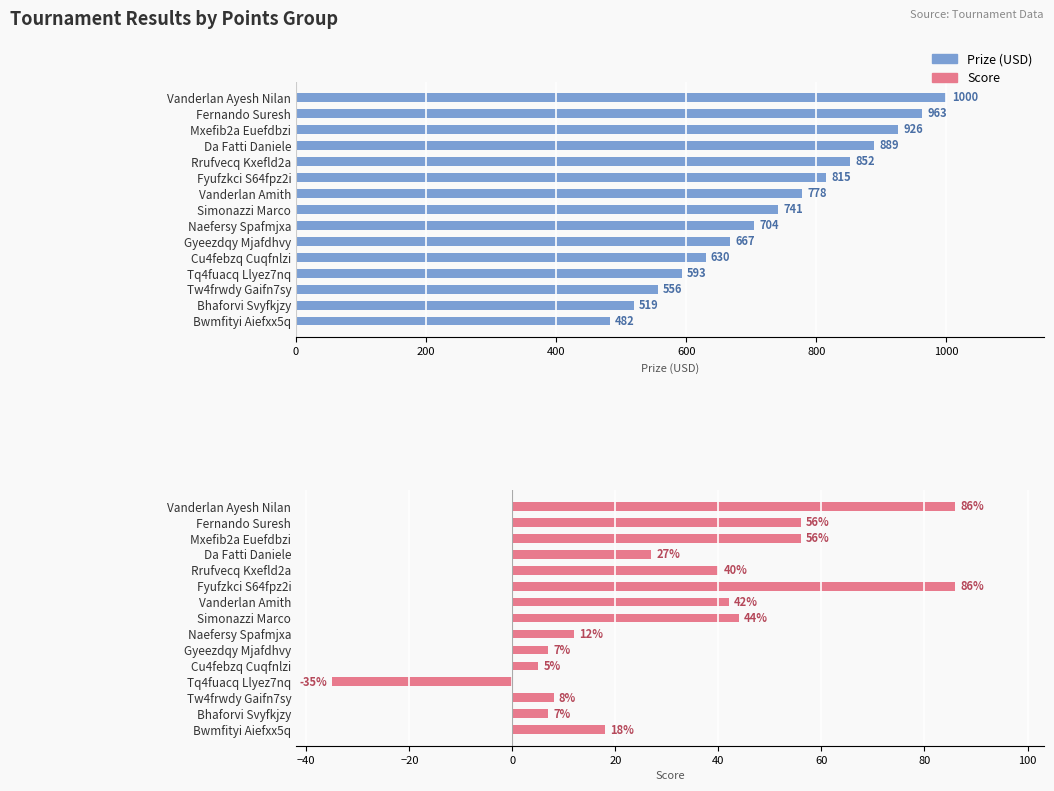

What is the sum of all Prize values?

11115